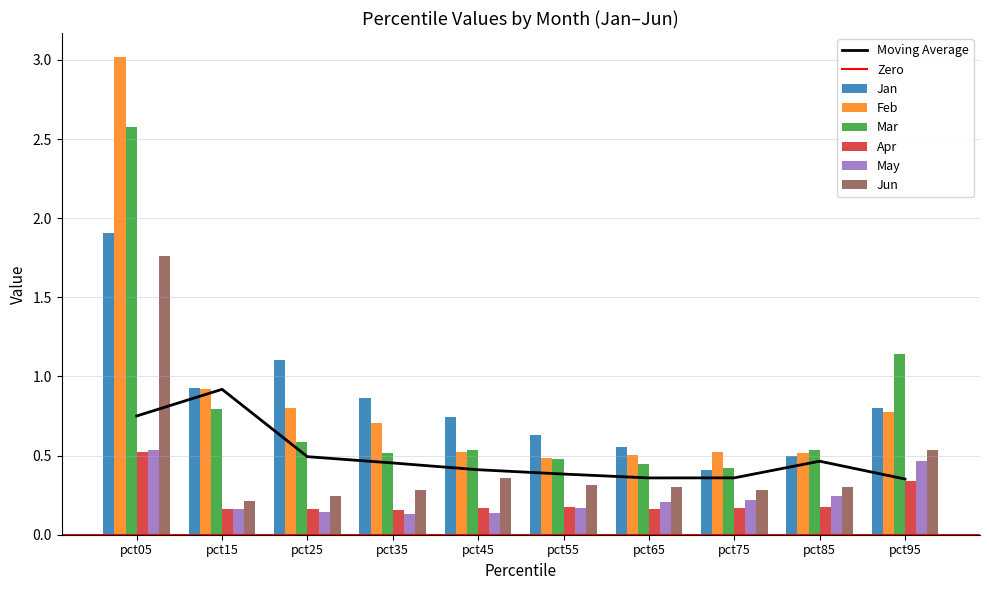

Reading left to right, transcribe all the data shown in this chart.

Jan: 1.9	0.9	1.1	0.9	0.7	0.6	0.6	0.4	0.5	0.8
Feb: 3.0	0.9	0.8	0.7	0.5	0.5	0.5	0.5	0.5	0.8
Mar: 2.6	0.8	0.6	0.5	0.5	0.5	0.4	0.4	0.5	1.1
Apr: 0.5	0.2	0.2	0.2	0.2	0.2	0.2	0.2	0.2	0.3
May: 0.5	0.2	0.1	0.1	0.1	0.2	0.2	0.2	0.2	0.5
Jun: 1.8	0.2	0.2	0.3	0.4	0.3	0.3	0.3	0.3	0.5